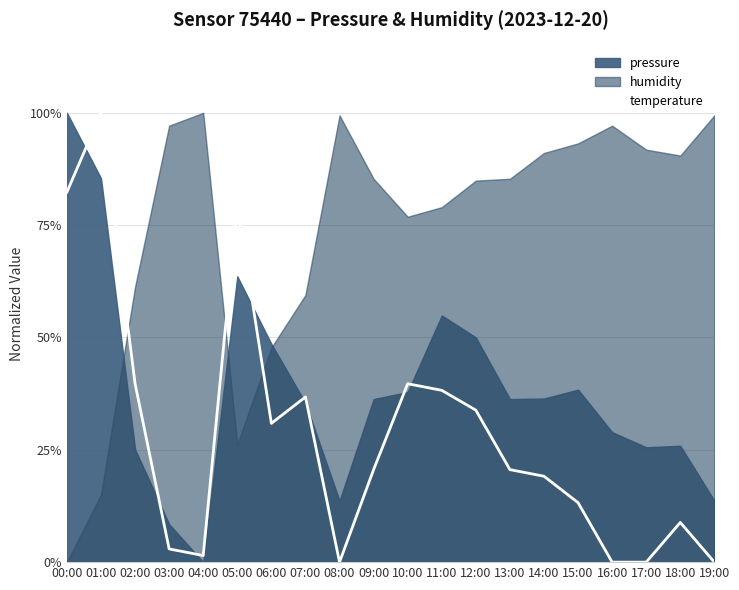

What position from the left is 16:00?

17